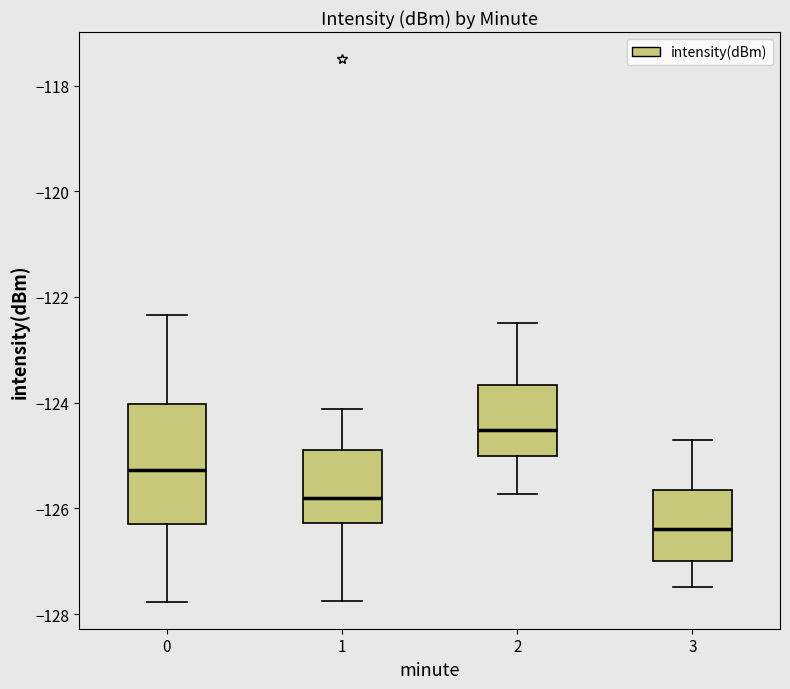

Reading left to right, read every box against the y-axis: the position of its median line, the range the box covers, and the ends of its whiskers. The values are not printed on the chart, so give them approximately, as read against the axis.

0: median -125.2, box -126.2 to -124.0, whiskers -127.8 to -122.4
1: median -125.8, box -126.2 to -125.0, whiskers -127.8 to -124.2
2: median -124.6, box -125.0 to -123.6, whiskers -125.8 to -122.6
3: median -126.4, box -127.0 to -125.6, whiskers -127.4 to -124.8